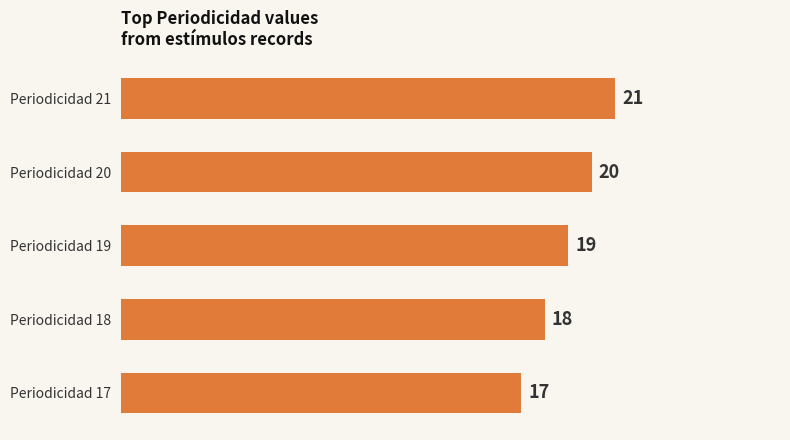

What is the difference between the maximum and second lowest values?

3